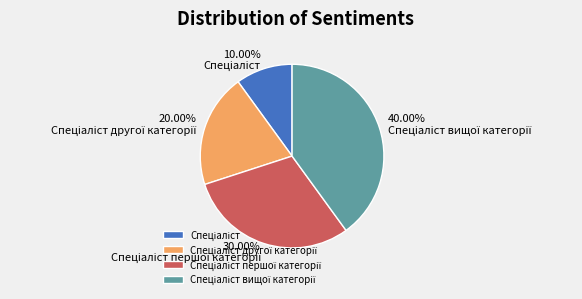

To the nearest percent, what is the average slice percentage?

25%